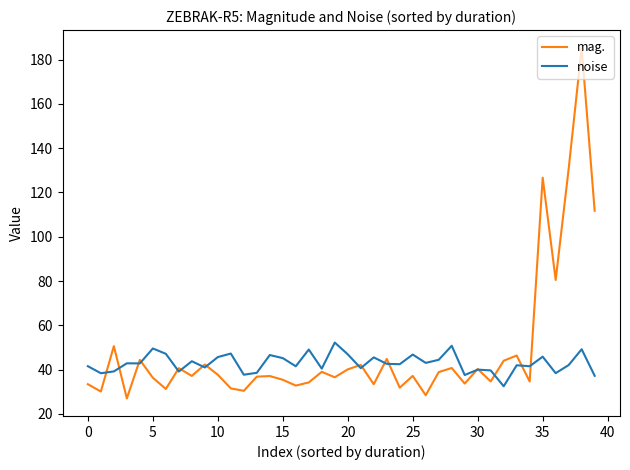

What is the lowest value of the mag. series?

27.0